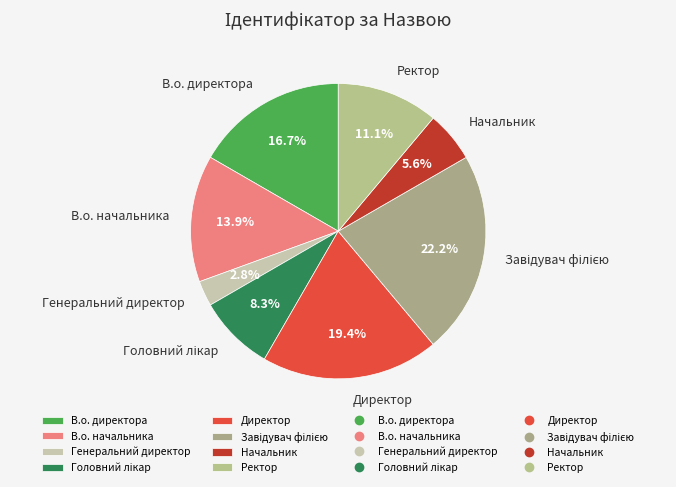

Which category has the smallest portion of the pie?

Генеральний директор